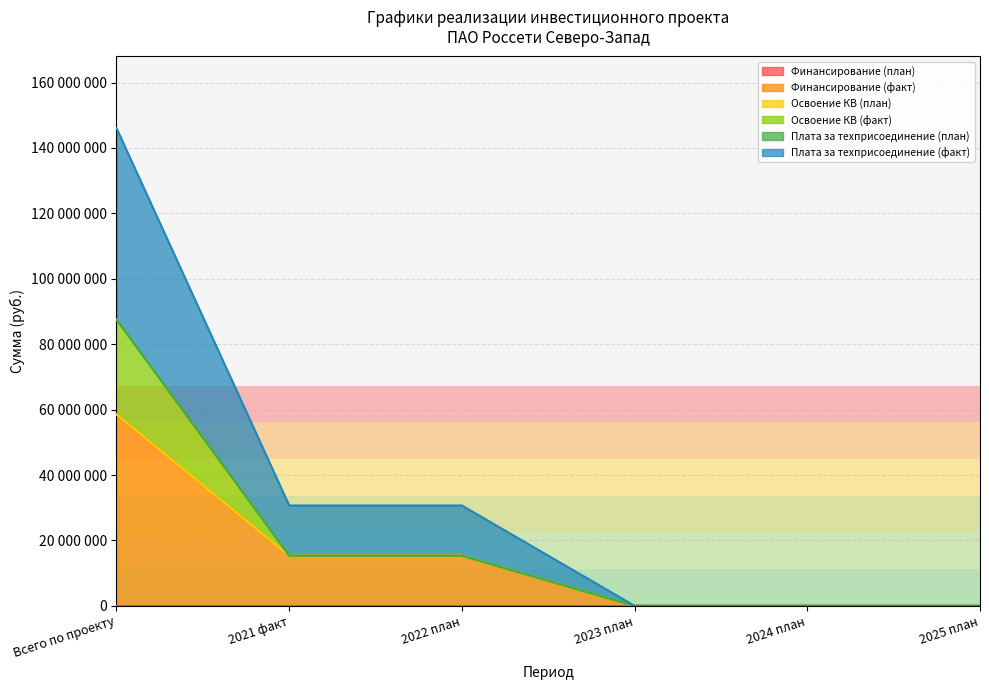

Between 2023 план and Всего по проекту, which is larger?

Всего по проекту